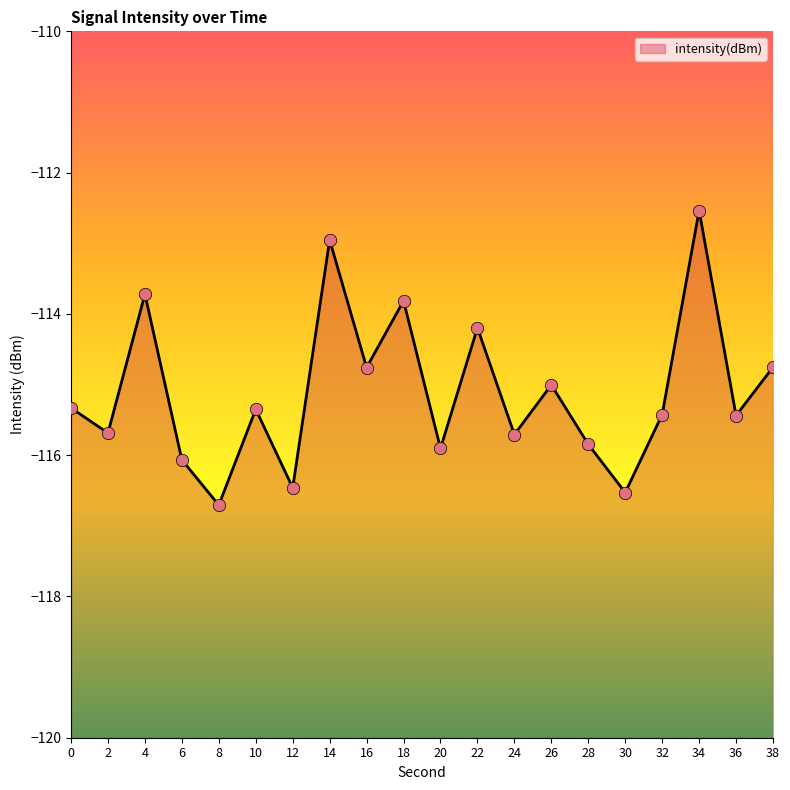

Between 36 and 34, which is larger?

34